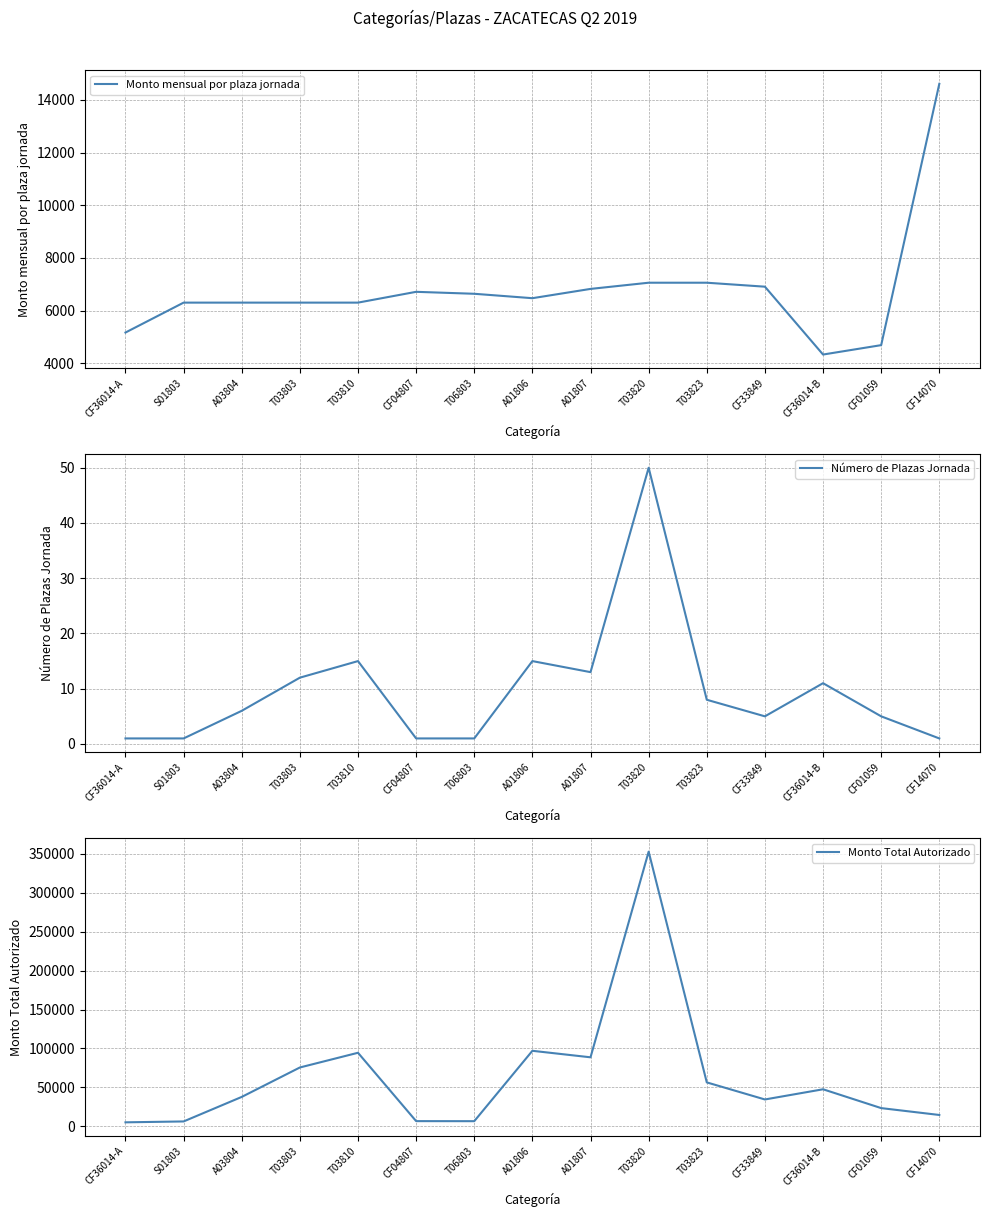

What are all the series names shown in the legend?

Monto mensual por plaza jornada, Número de Plazas Jornada, Monto Total Autorizado